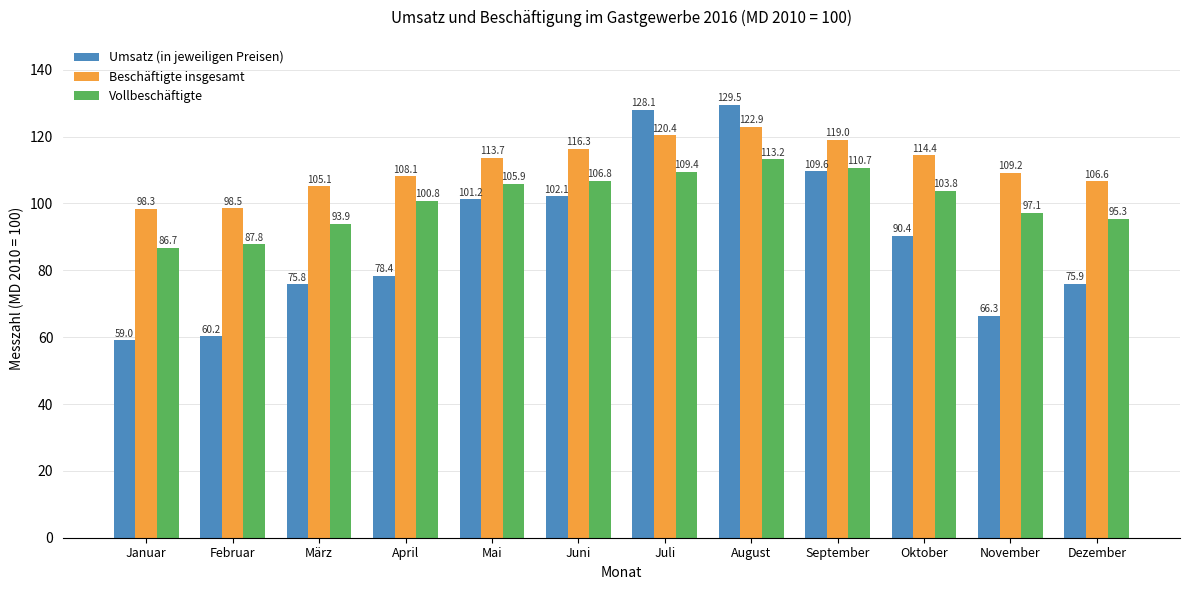

At which category is the sum across all series the highest?

August